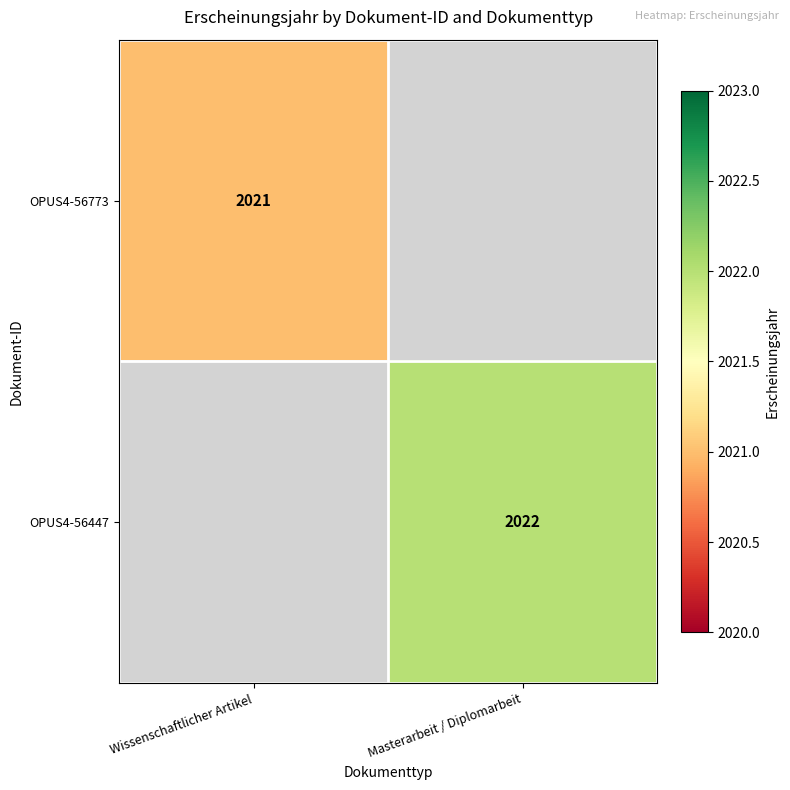

The value of OPUS4-56773 at Wissenschaftlicher Artikel is 2021. True or false?

True